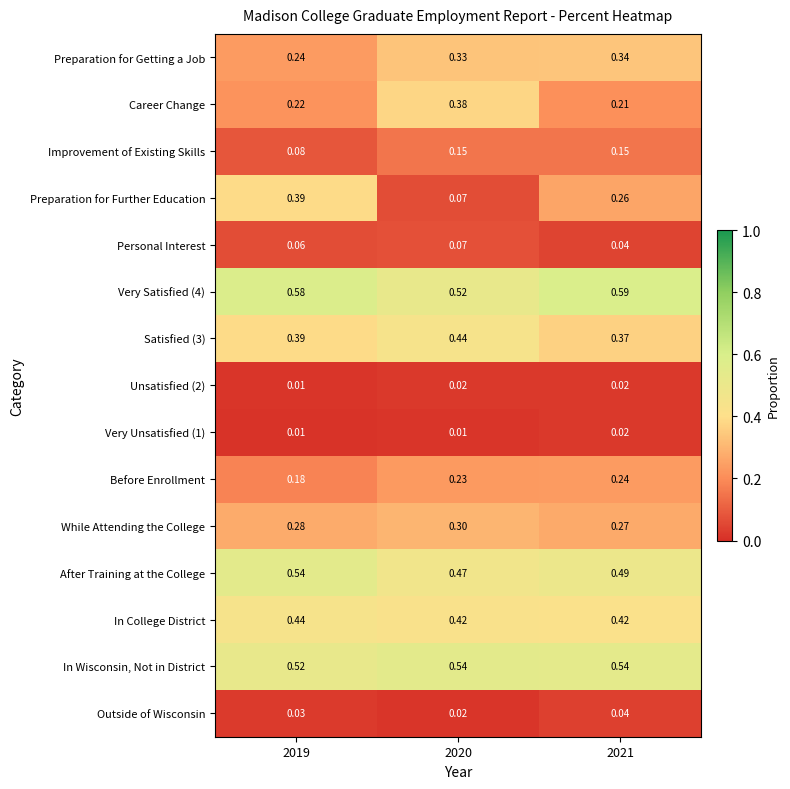

Which series changed the most between 2019 and 2020?

Preparation for Further Education